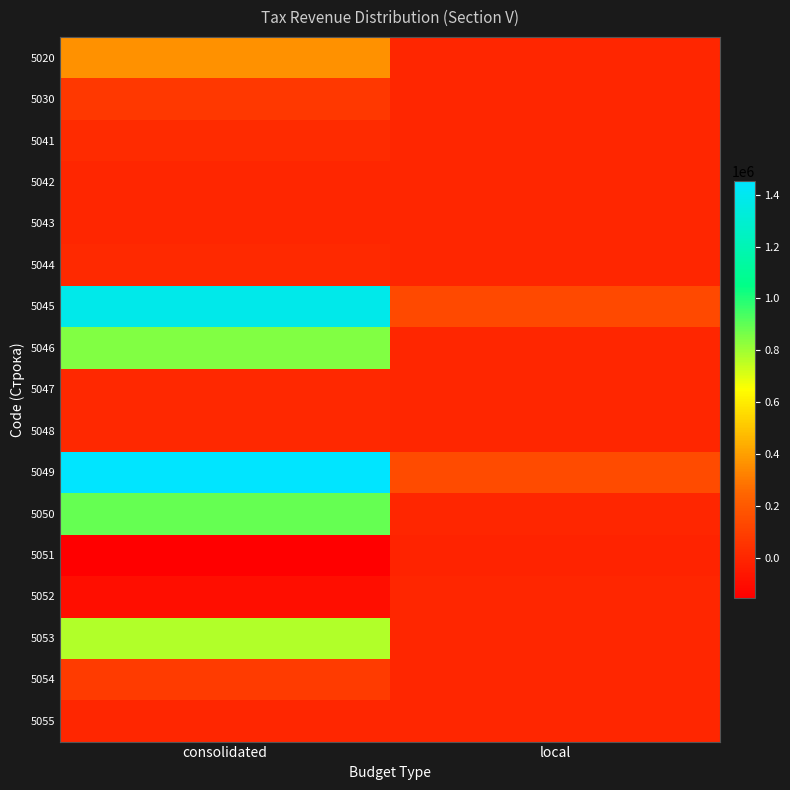

List the series in order of their peak value, highest first.

5049, 5045, 5050, 5046, 5053, 5020, 5054, 5030, 5041, 5044, 5047, 5048, 5043, 5042, 5052, 5055, 5051